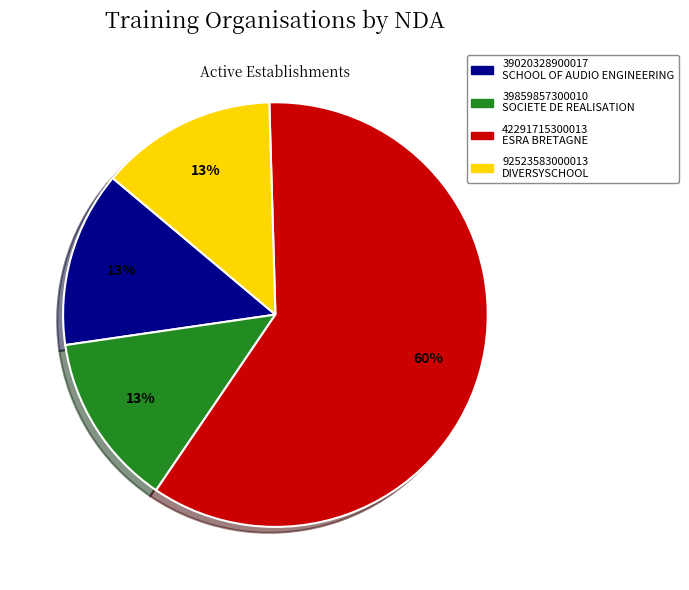

To the nearest percent, what is the difference between the largest and smallest slice percentages?

47%